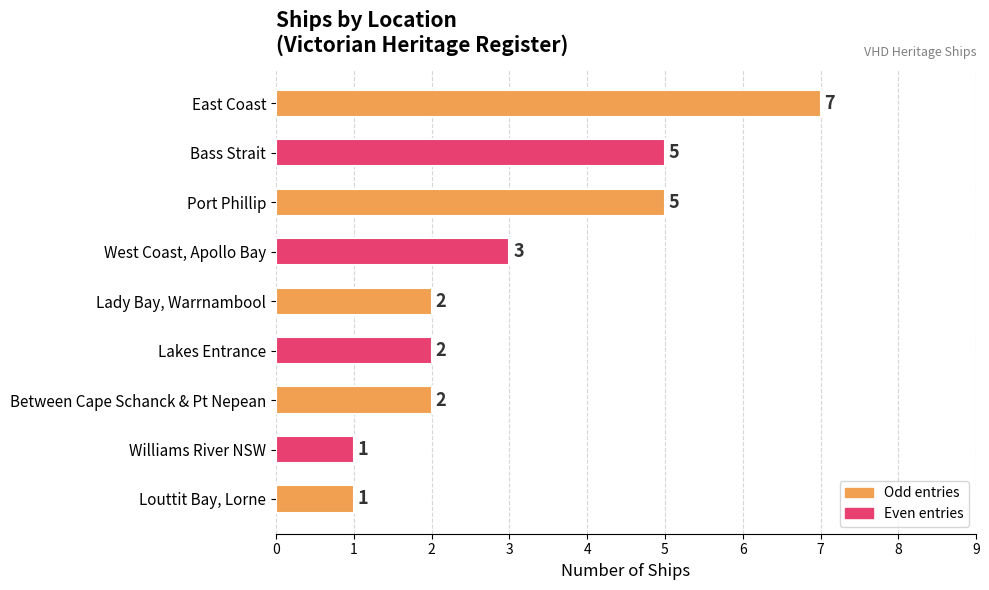

What is the value of the 6th bar from the top?

2